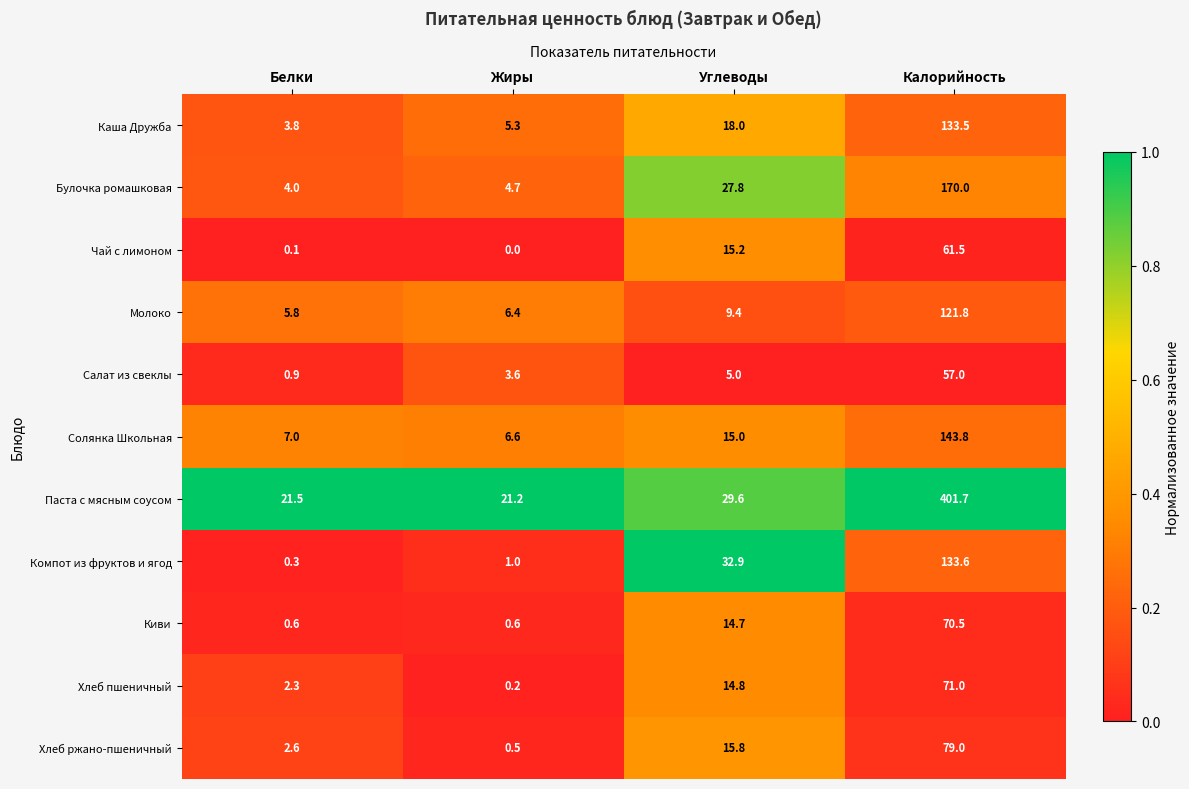

Is it true that Каша Дружба equals 18.0 at Углеводы?

True